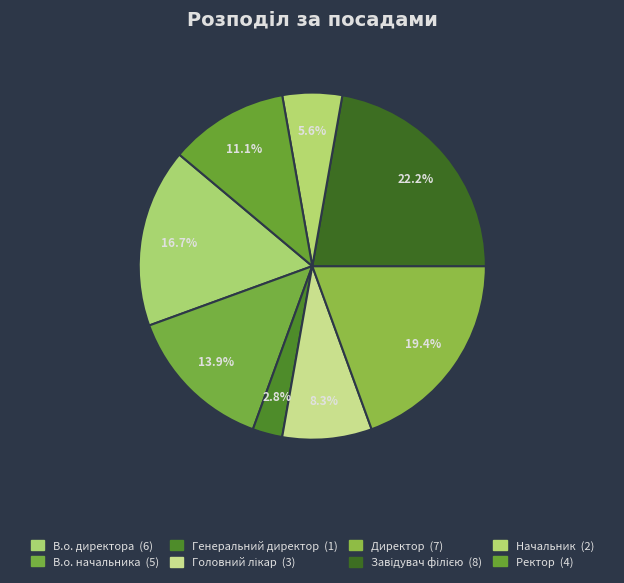

How many segments does this pie chart have?

8